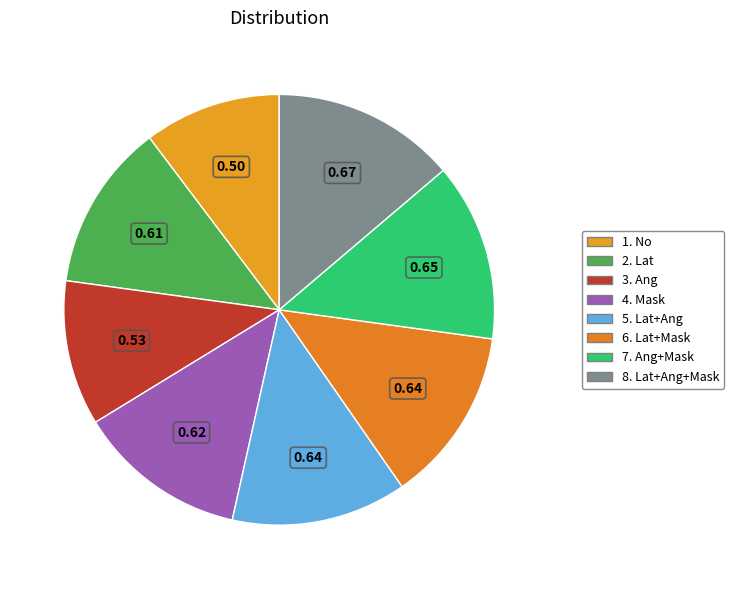

To the nearest percent, what is the difference between the 3. Ang and 5. Lat+Ang slice percentages?

2%